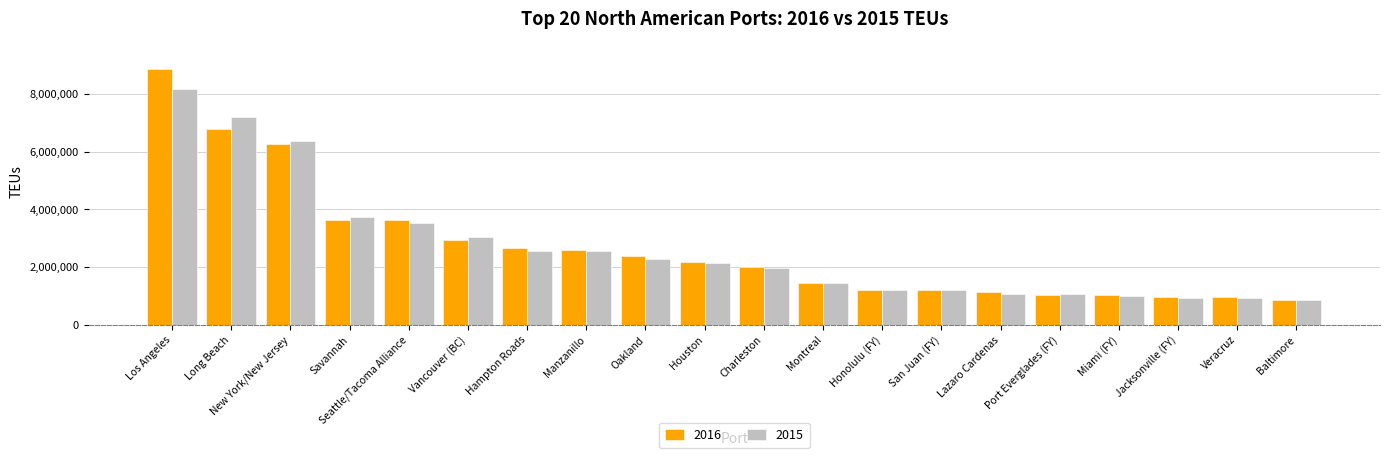

What is the value of the 2015 bar at the 19th from the left?

931812.0